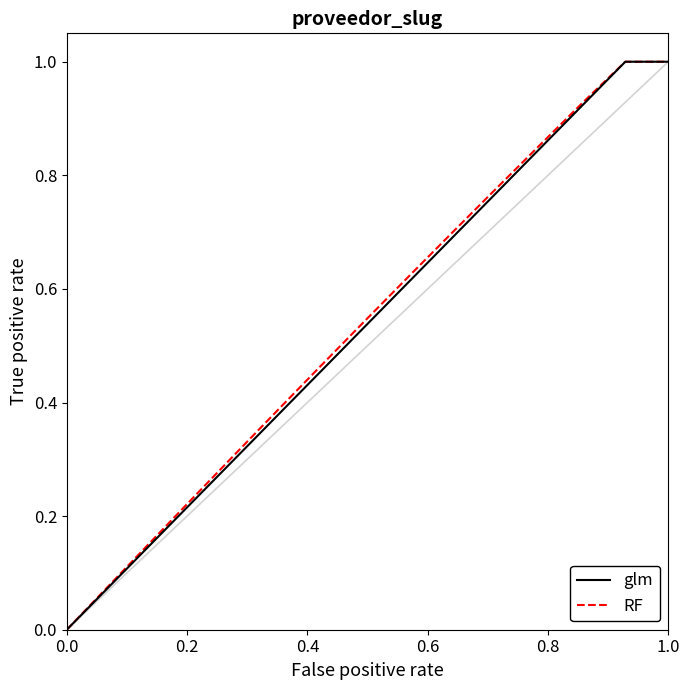

What is the maximum value for RF?

1.0